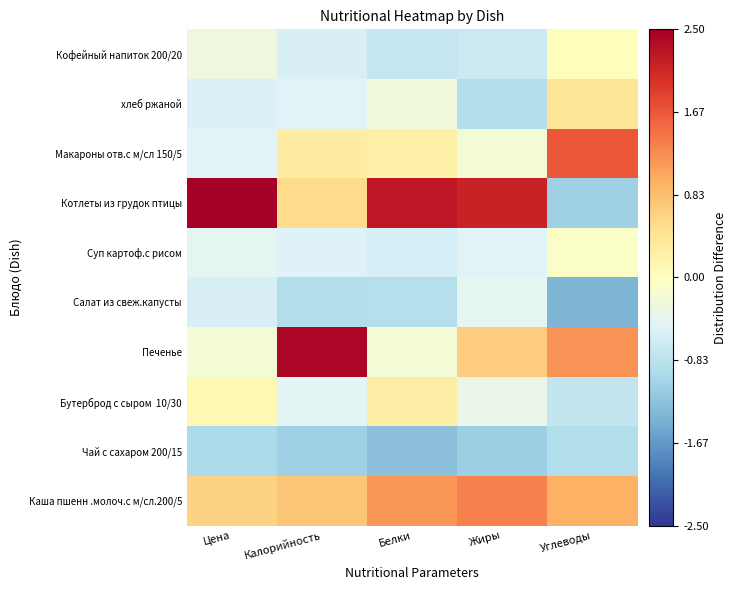

What is the difference between the highest and lowest values at Белки?

3.5